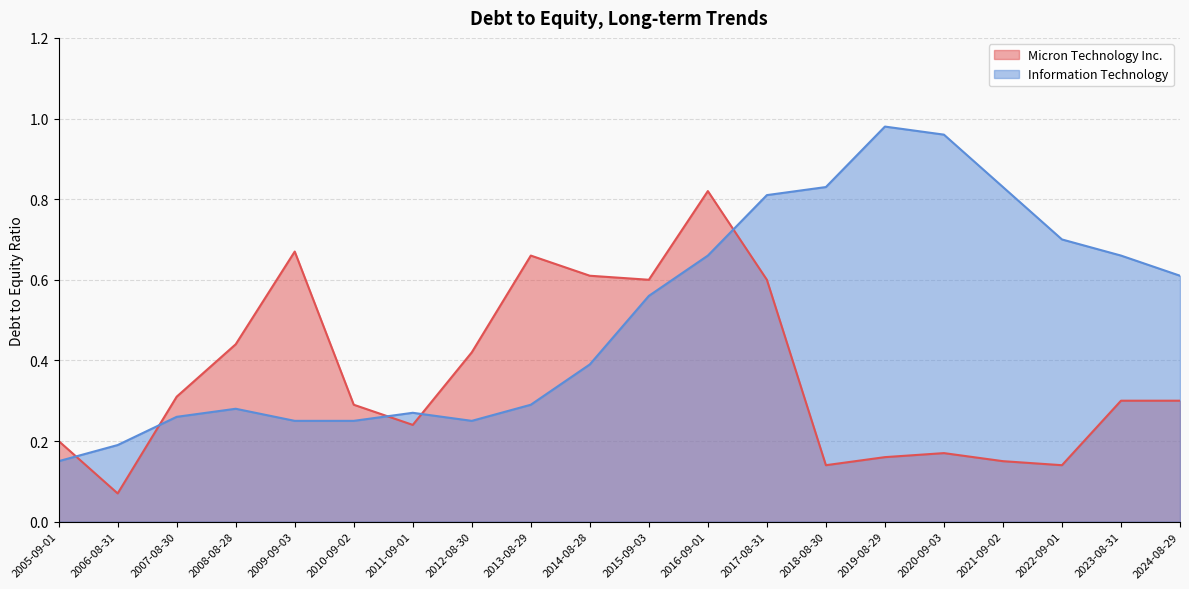

What are all the series names shown in the legend?

Micron Technology Inc., Information Technology